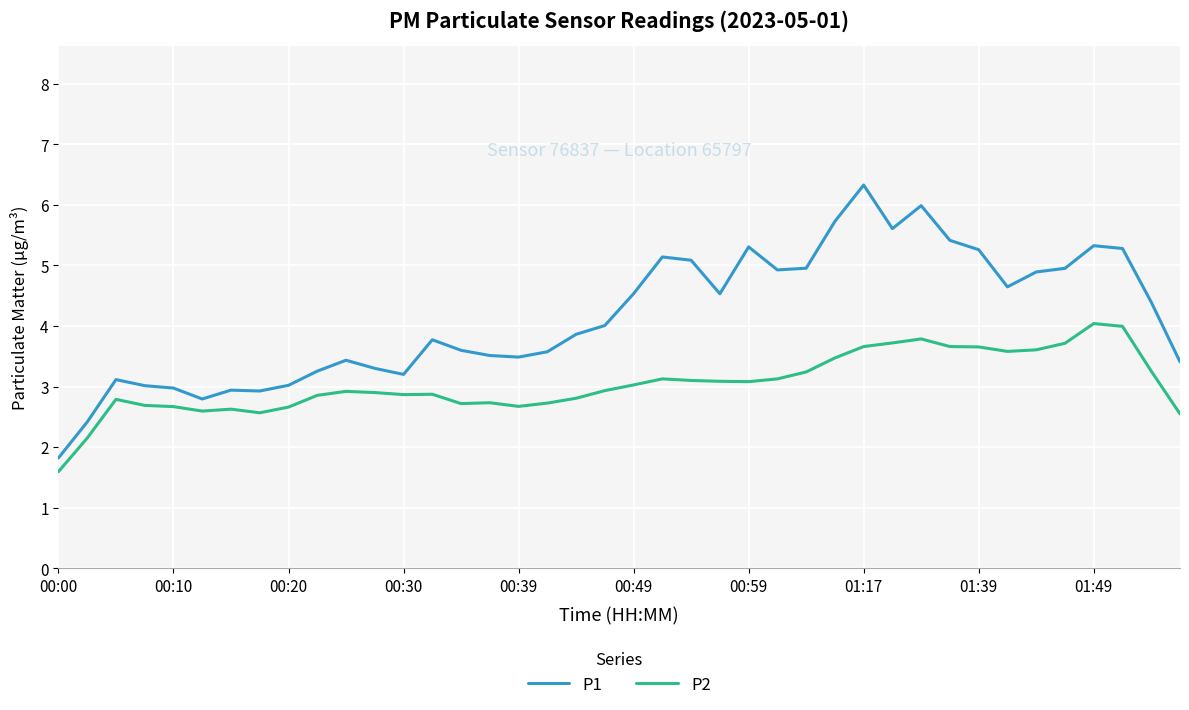

True or false: P1 and P2 cross at least once.

False